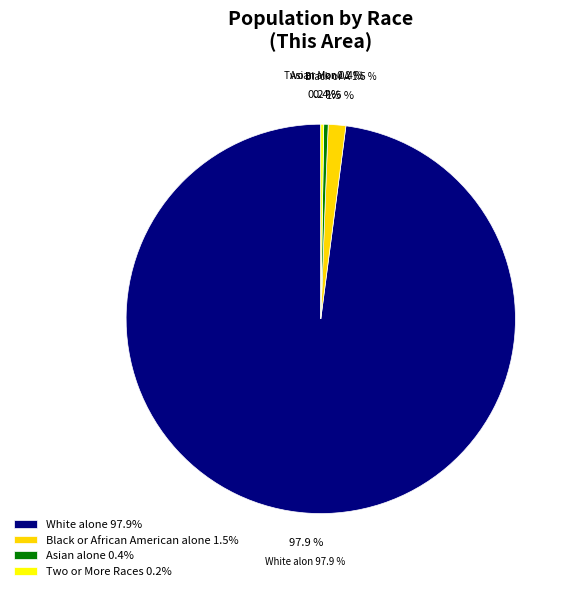

Which category has the biggest portion of the pie?

White alone